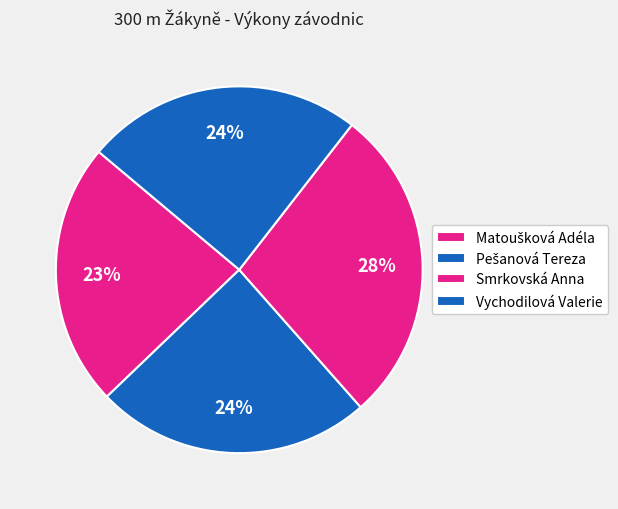

What is the total percentage of Matoušková Adéla and Pešanová Tereza?

47.6%